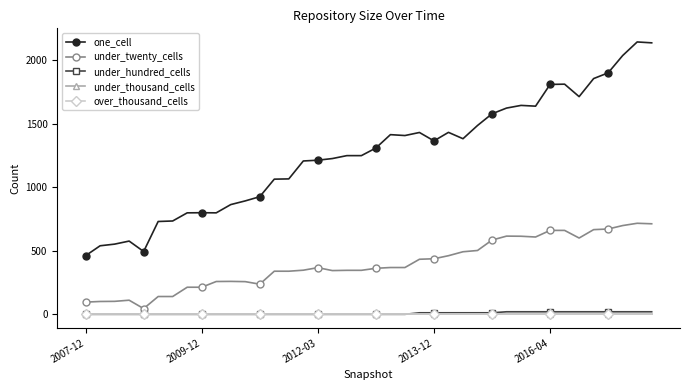

Reading left to right, list all the values displayed in this chart.

one_cell: 461	539	552	576	494	730	734	798	799	798	863	892	925	1063	1065	1206	1212	1225	1248	1248	1308	1413	1406	1430	1364	1431	1381	1485	1577	1622	1643	1637	1808	1810	1712	1854	1899	2035	2142	2135
under_twenty_cells: 96	101	102	111	45	140	140	213	213	258	259	257	237	339	339	347	367	344	346	346	362	368	368	433	437	461	492	502	584	615	614	608	660	660	600	666	671	698	716	712
under_hundred_cells: 0	0	0	0	0	0	0	0	0	0	0	0	0	0	0	0	0	0	0	0	0	0	0	12	12	12	12	12	12	20	20	20	20	20	20	20	20	20	20	20
under_thousand_cells: 0	0	0	0	0	0	0	0	0	0	0	0	0	0	0	0	0	0	0	0	0	0	0	0	0	0	0	0	0	0	0	0	0	0	0	0	0	0	0	0
over_thousand_cells: 0	0	0	0	0	0	0	0	0	0	0	0	0	0	0	0	0	0	0	0	0	0	0	0	0	0	0	0	0	0	0	0	0	0	0	0	0	0	0	0